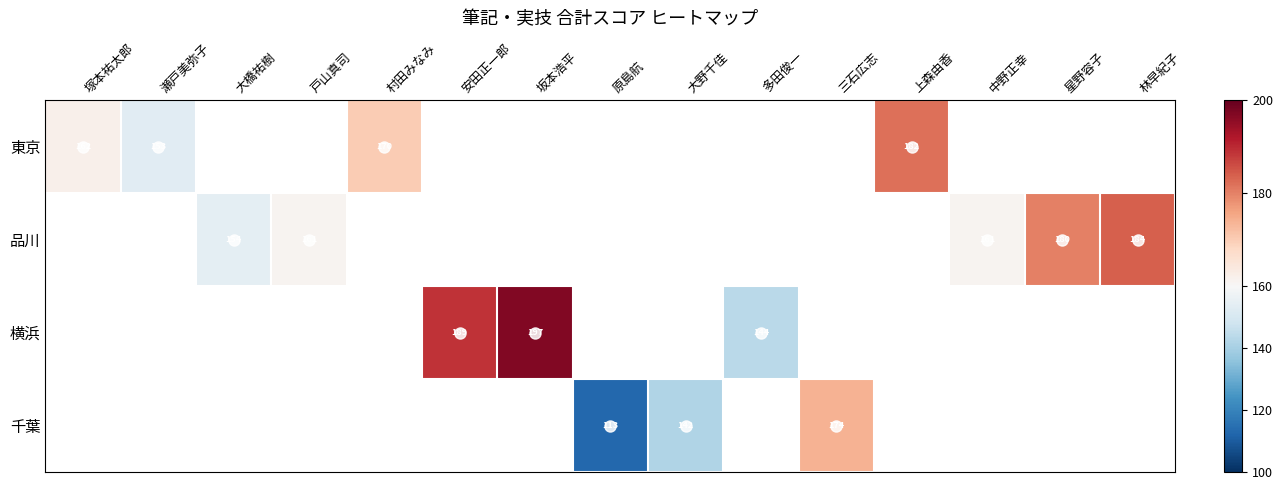

The 千葉 series shows 142 at 大野千佳. True or false?

True